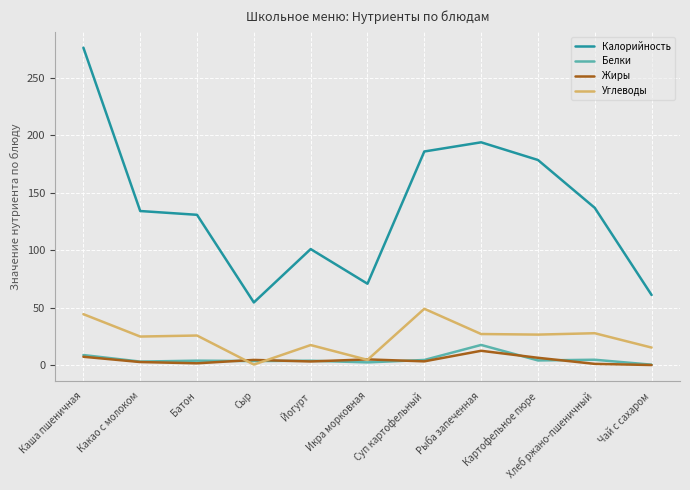

True or false: Калорийность has more than 2 points higher than both neighbors.

False